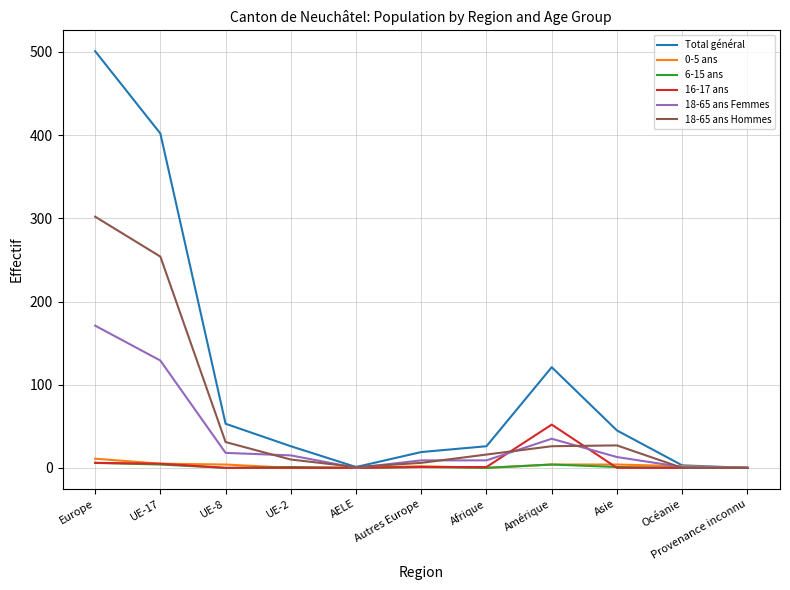

Between UE-17 and Provenance inconnu, which series saw the biggest shift?

Total général